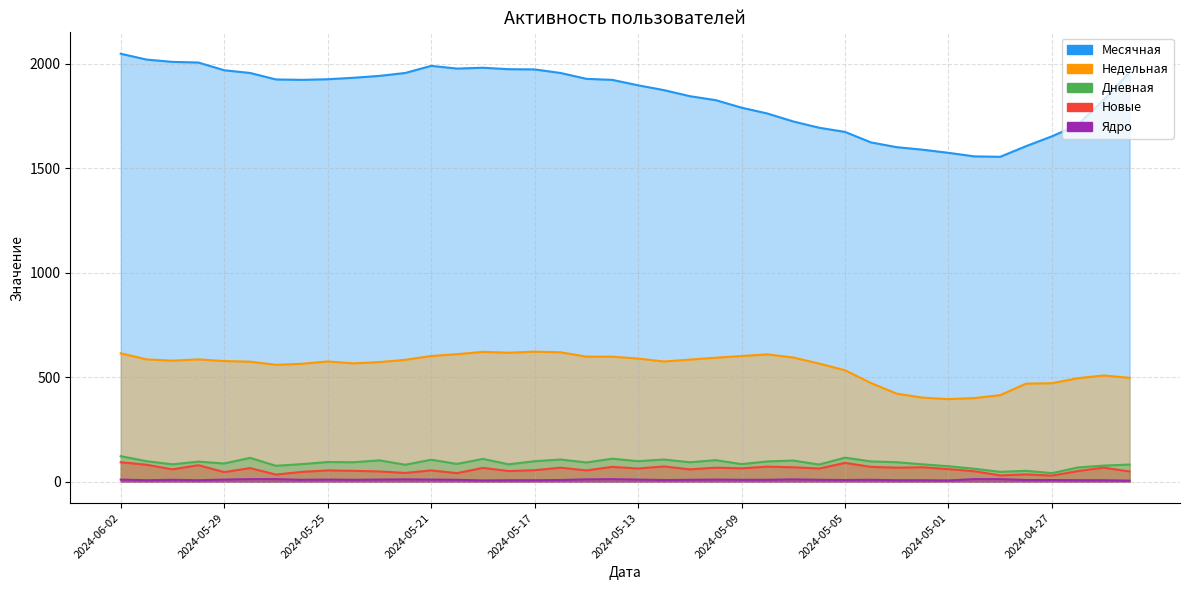

Between 2024-06-01 and 2024-06-02, which is larger?

2024-06-02